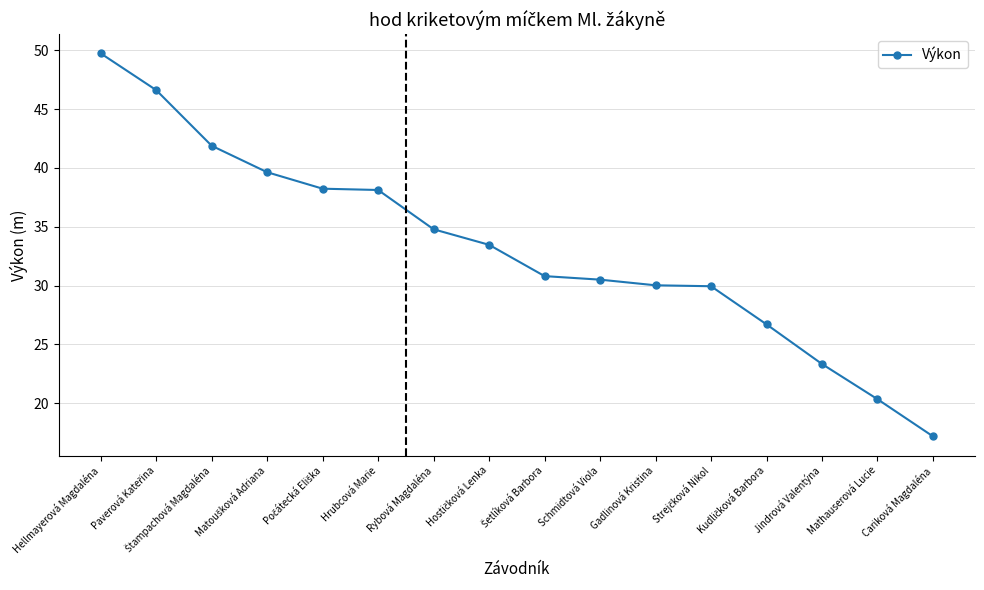

What is the difference between the values at Cariková Magdaléna and Hrubcová Marie?

20.9